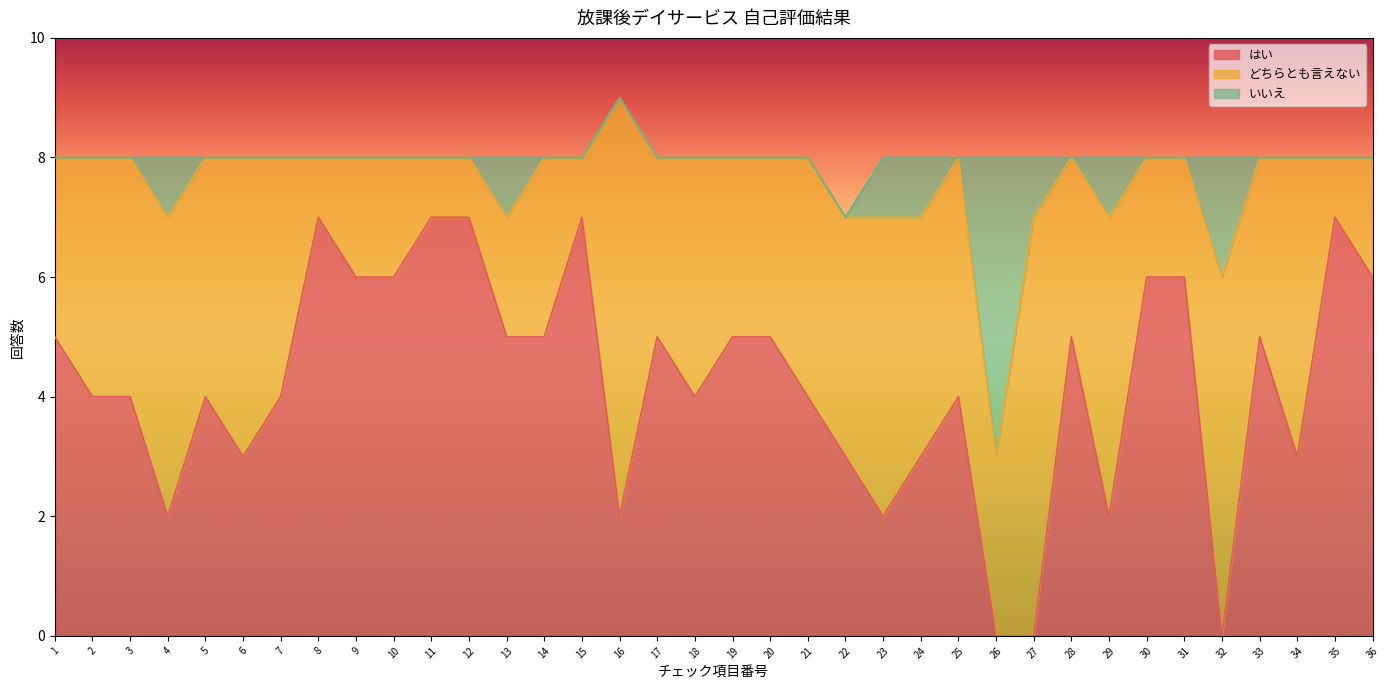

At which category does どちらとも言えない reach its first local valley?

5